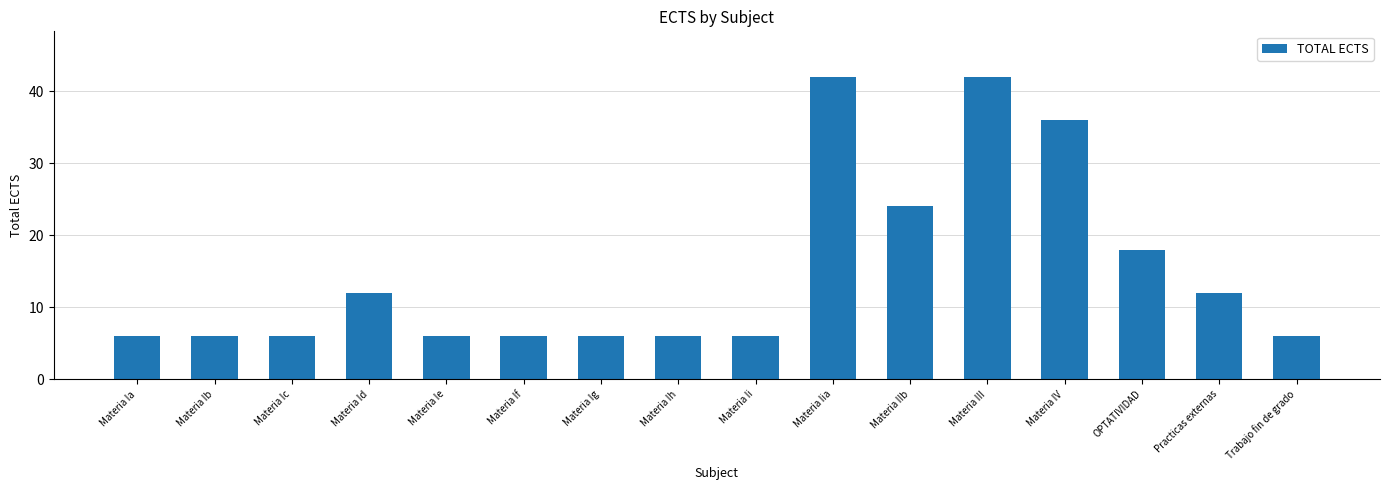

Where is the data nearest to the value 24?

Materia IIb